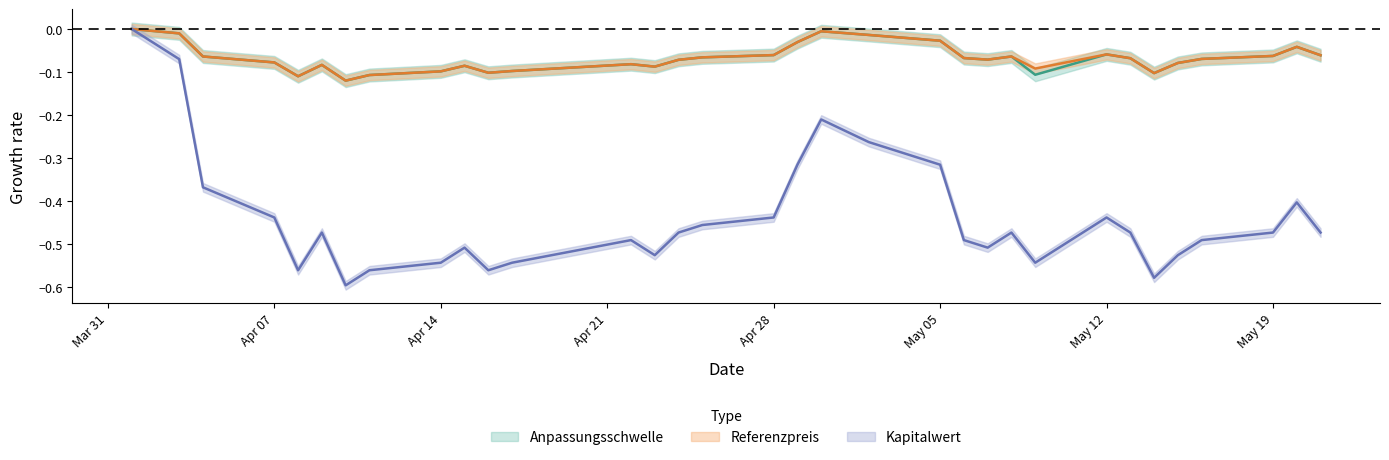

The Anpassungsschwelle series shows -0.1 at 2025-05-08. True or false?

False